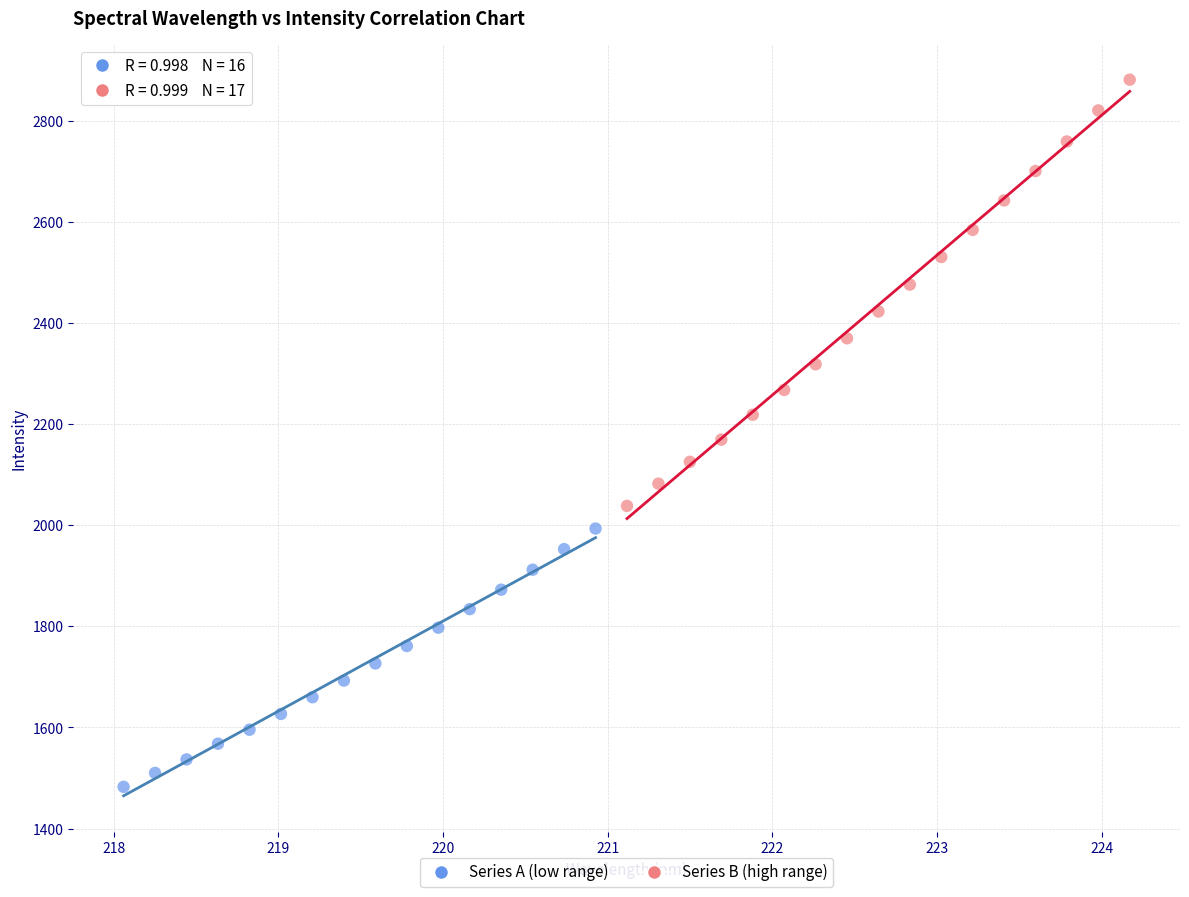

Which series has the largest Y range (max minus min)?

Series B (high range)